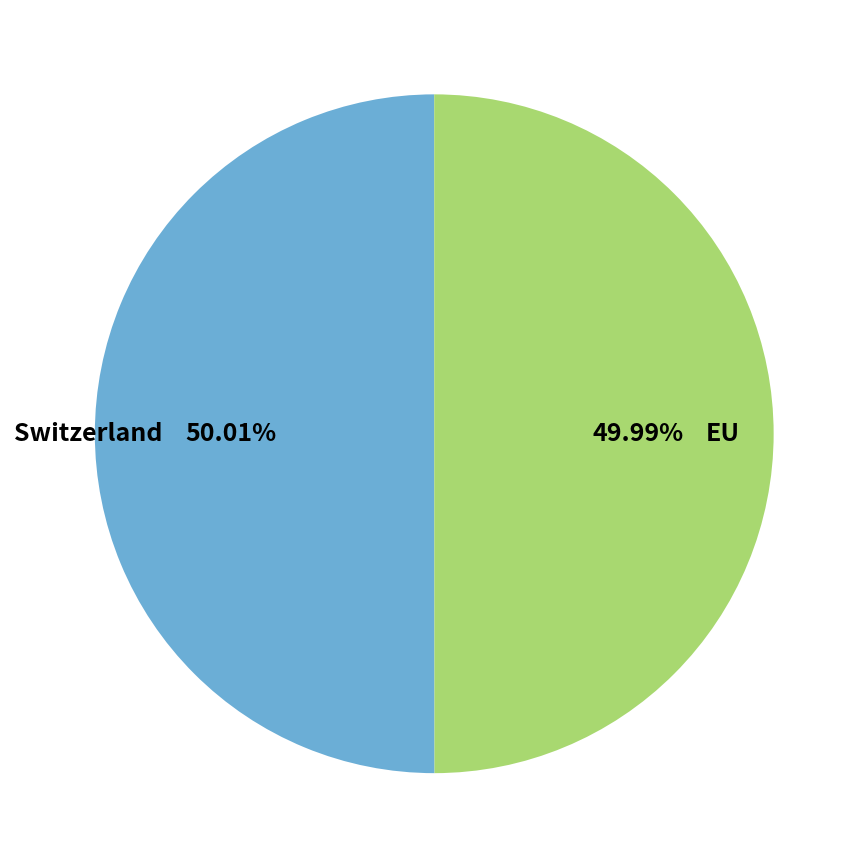

What is the ratio of the value at Switzerland to the value at EU?

1.0